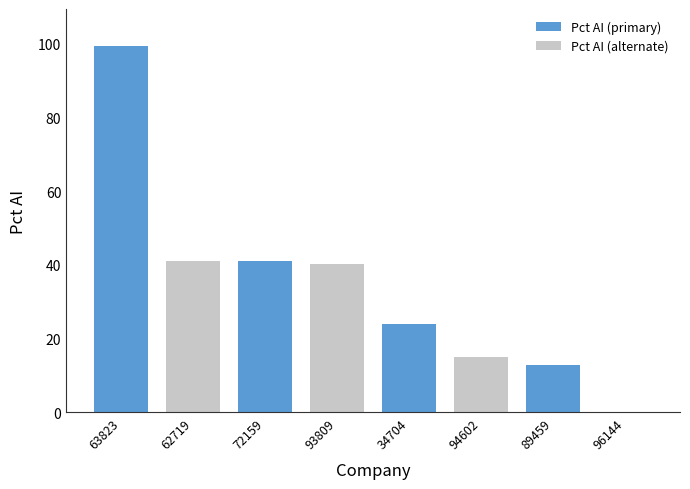

What is the approximate value at 63823?

99.5